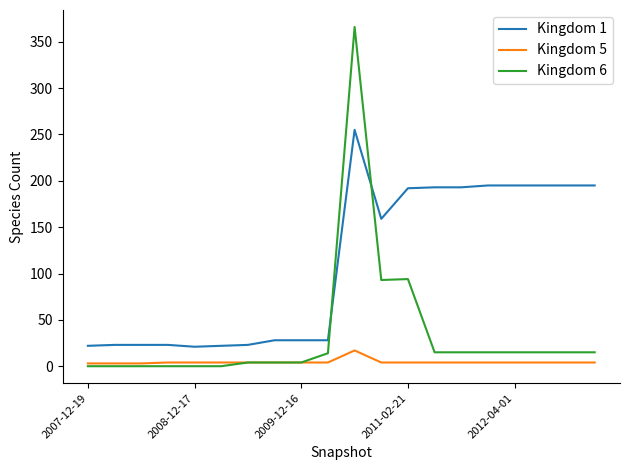

True or false: Kingdom 5 and Kingdom 1 cross at least once.

False